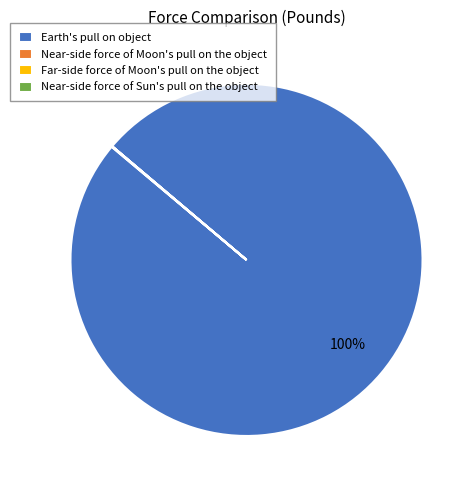

Is Earth's pull on object the majority of the pie?

Yes